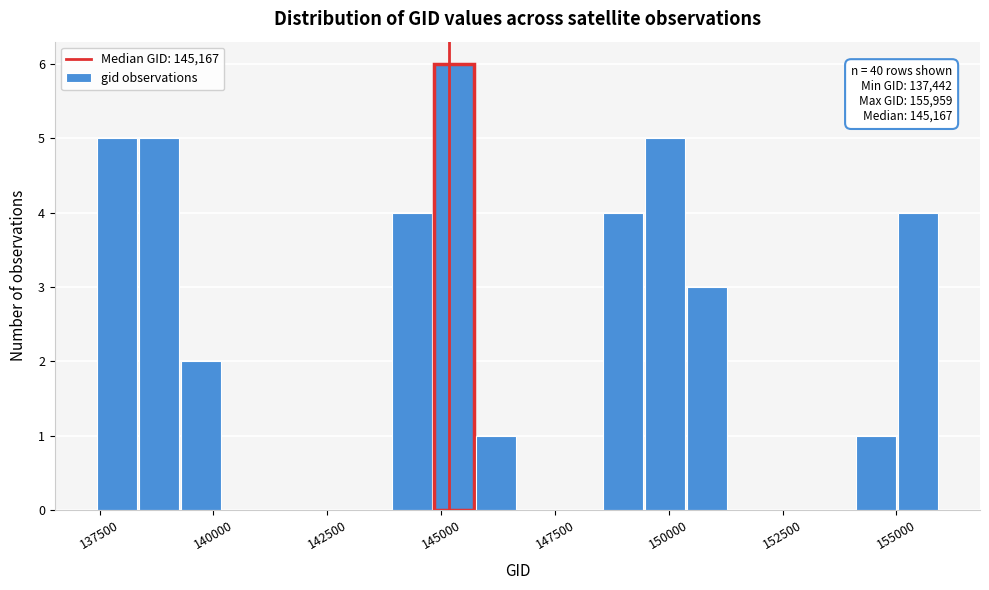

Read against the x-axis, roughly where is the centre of the tallest bar?

145500